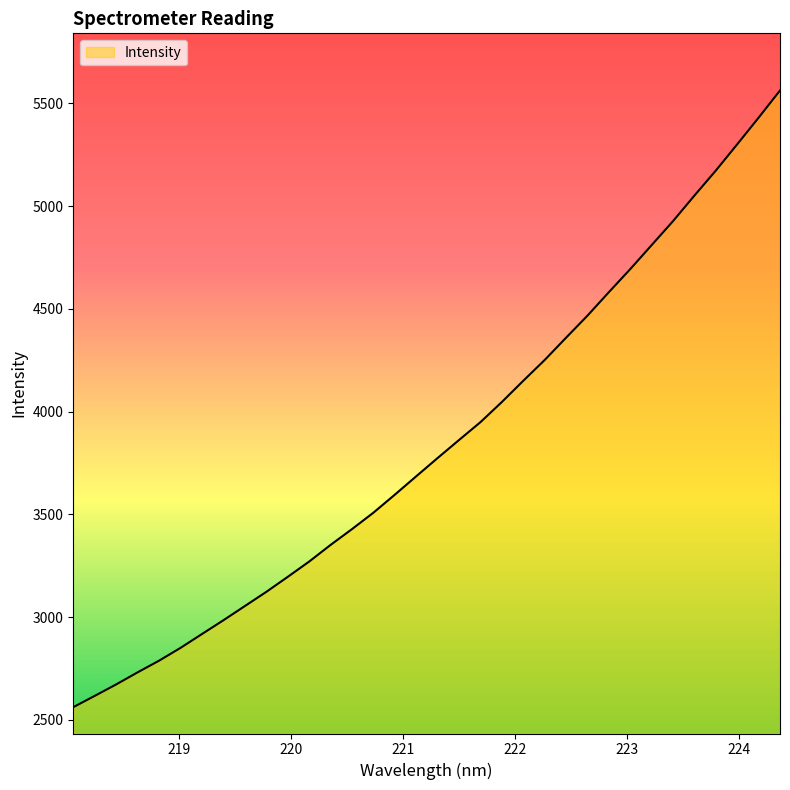

What is the minimum value shown in the chart?

2561.7